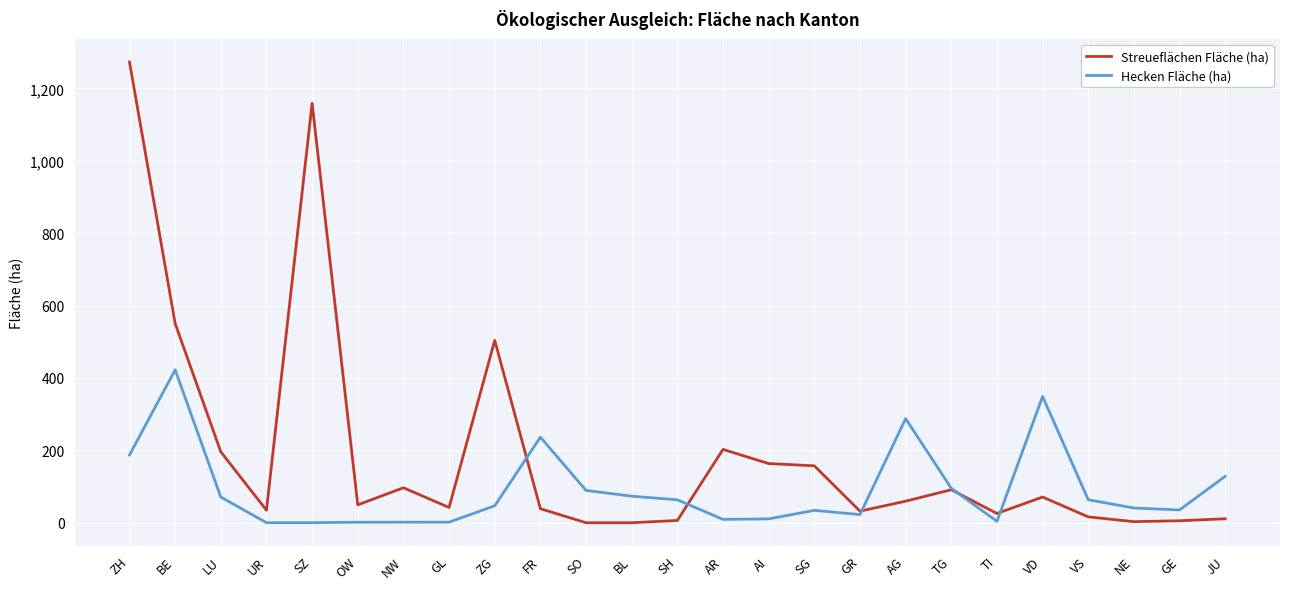

What is the difference between the Streueflächen Fläche (ha) values at GL and FR?

3.4